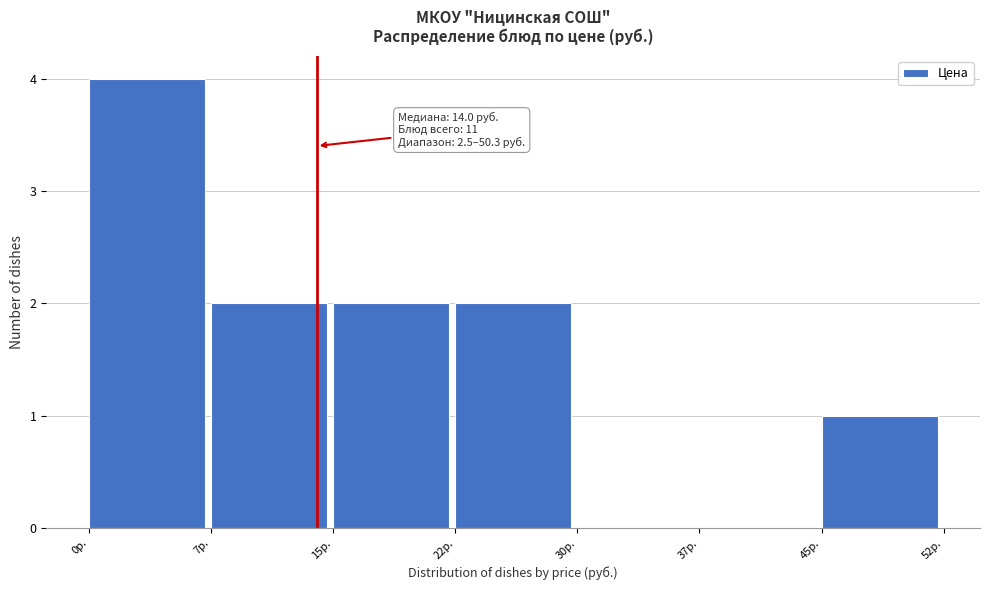

Over which range of the x-axis is the bar tallest?

0.0 to 7.5